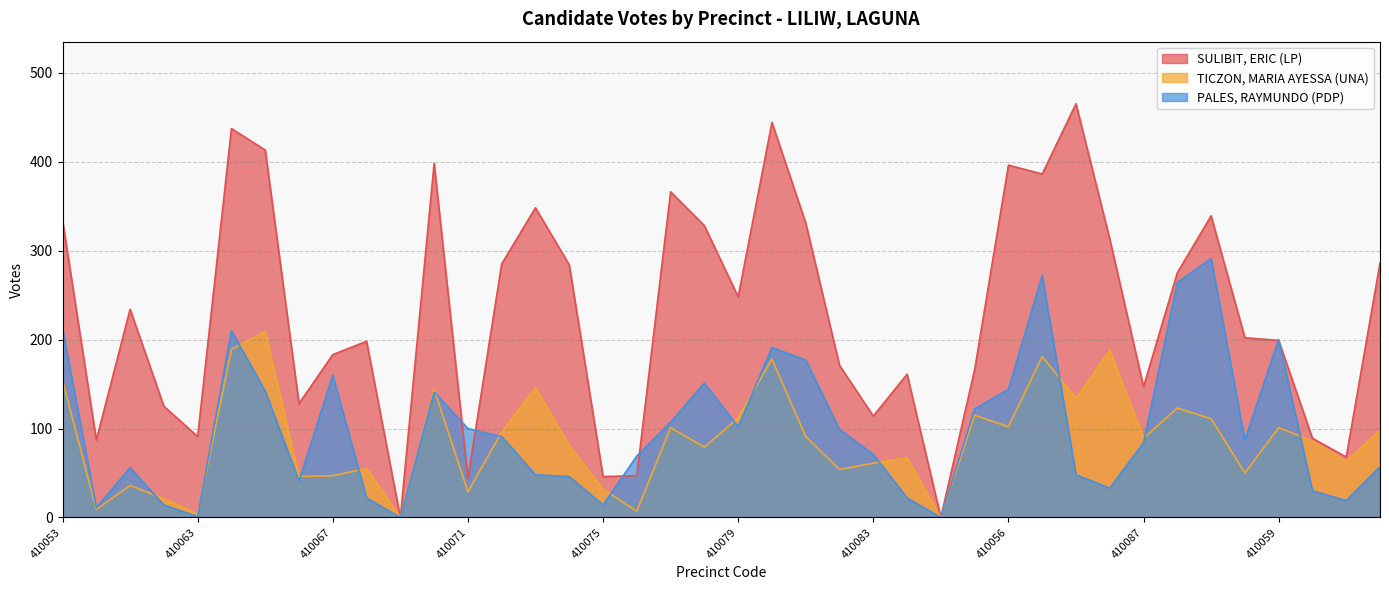

What is the total value across all series at 410091?

150